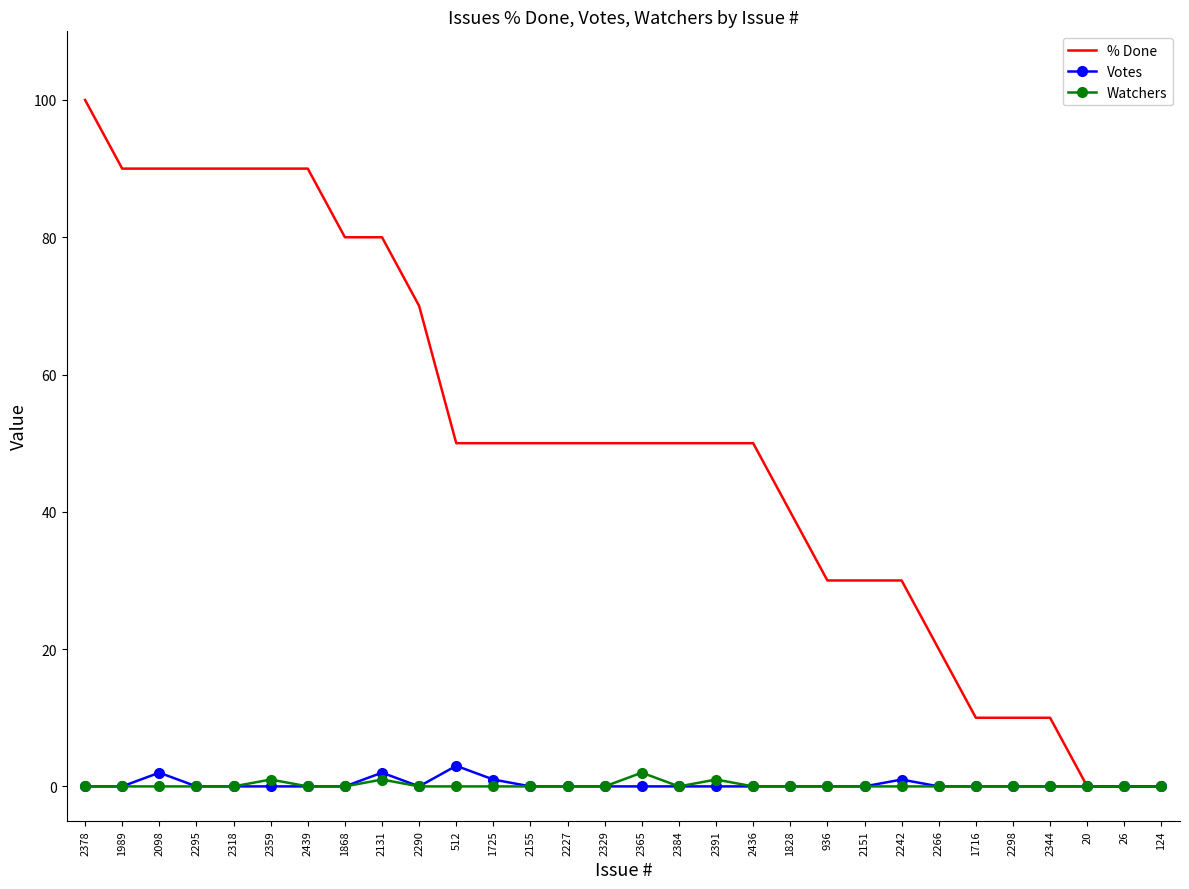

What is the sum of all Votes values?

9